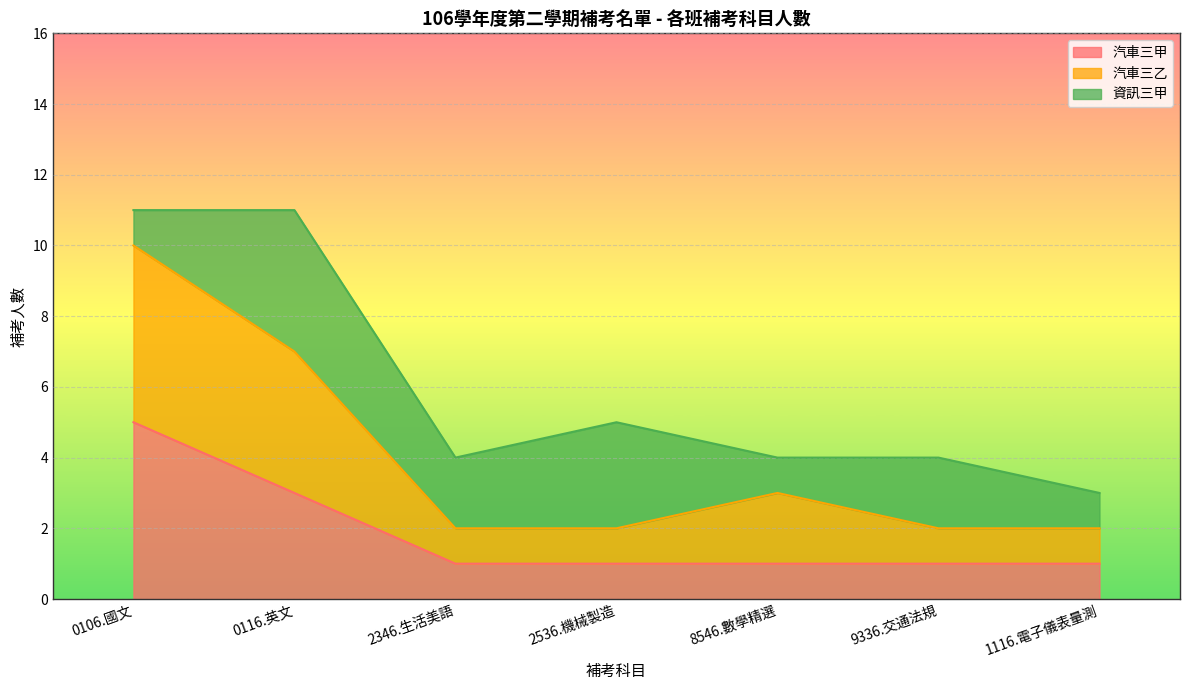

At which label does 汽車三乙 reach its minimum?

2346.生活美語